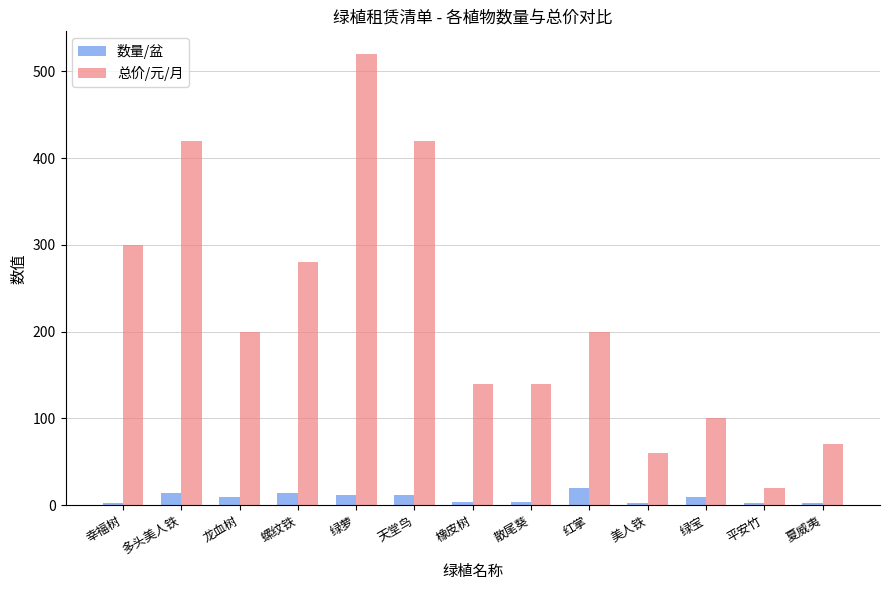

How many data points does each series have?

13